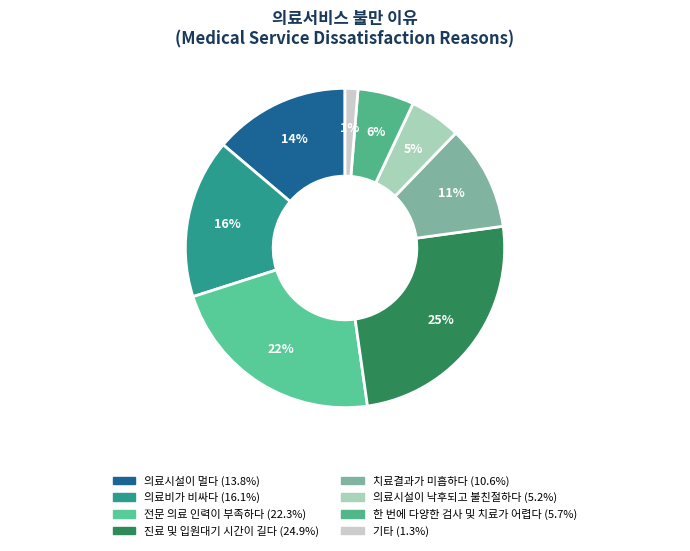

True or false: 한 번에 다양한 검사 및 치료가 어렵다 accounts for 6% of the total.

True